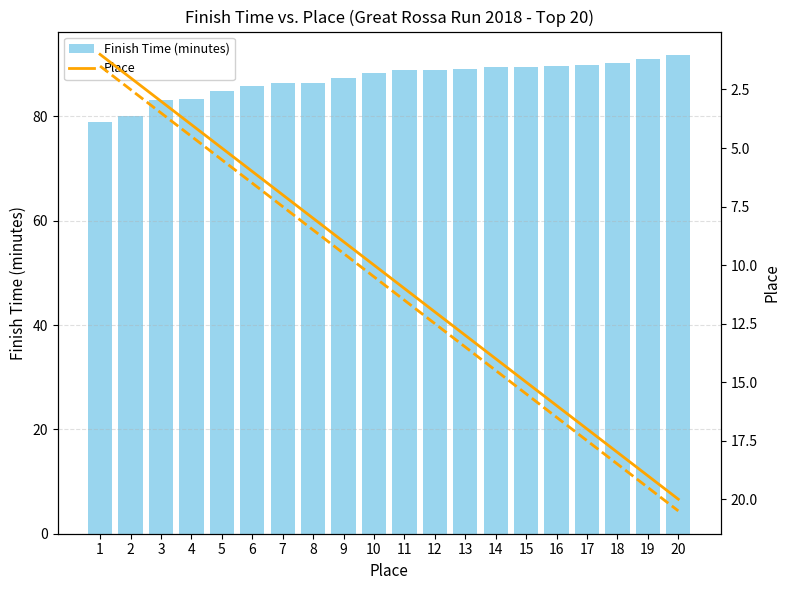

At how many categories does at least one series exceed 64?

20